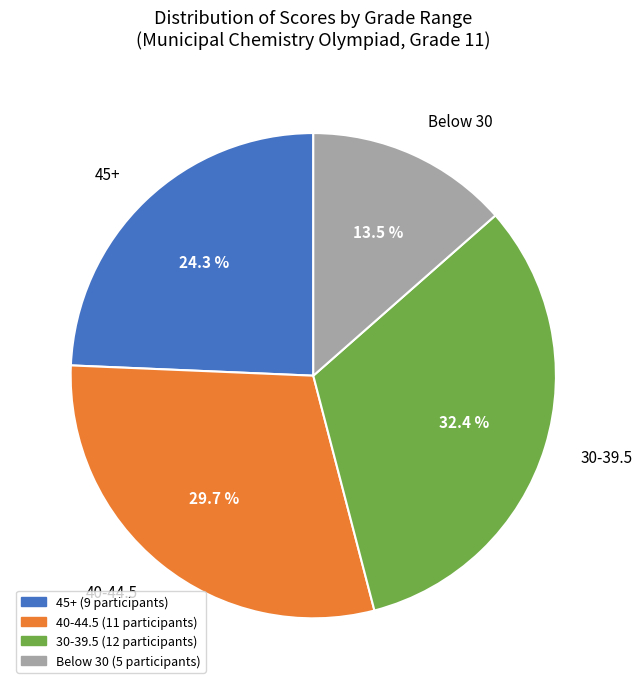

To the nearest percent, what is the average slice percentage?

25%